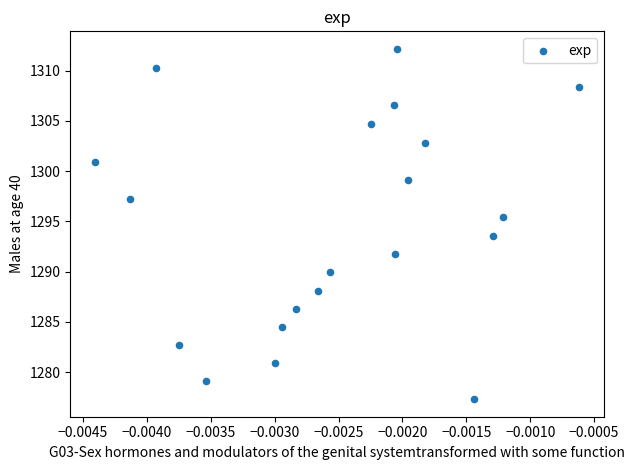

What is the range of Y values (max minus min)?

34.9